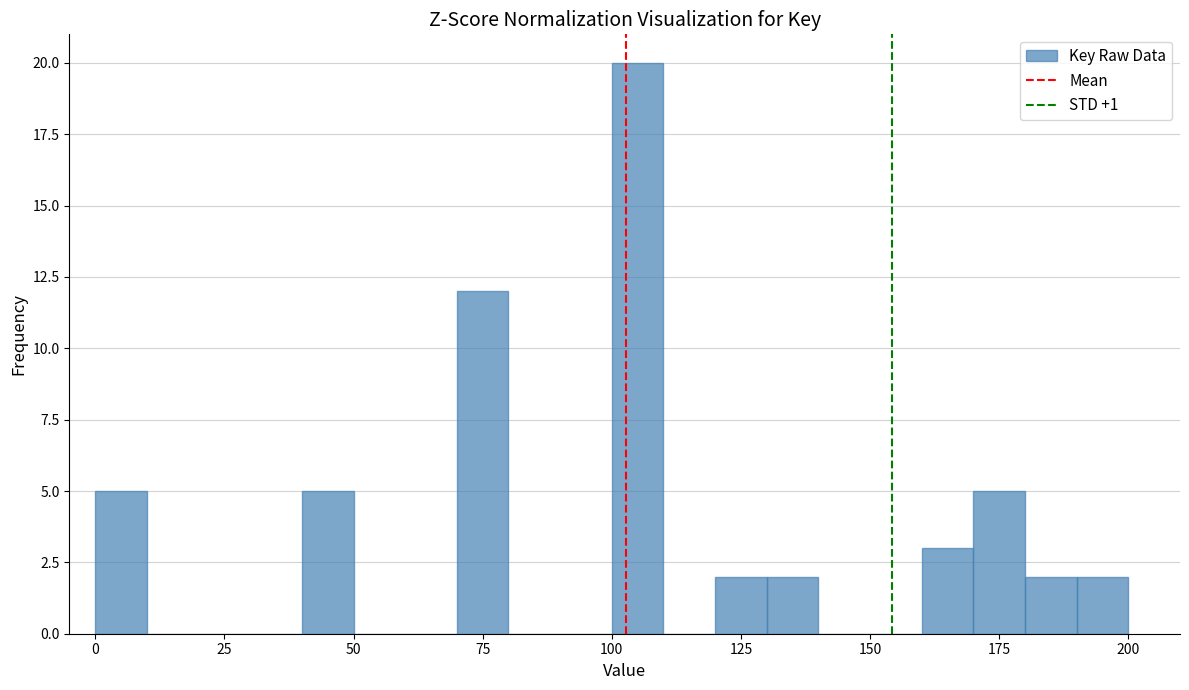

Around what value on the x-axis is the tallest bar? Give the approximate position of its centre, as read against the axis.

105